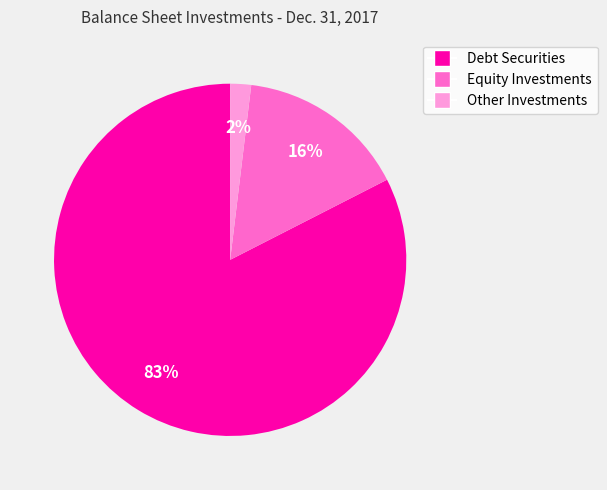

The Equity Investments slice represents 6% of the pie. True or false?

False